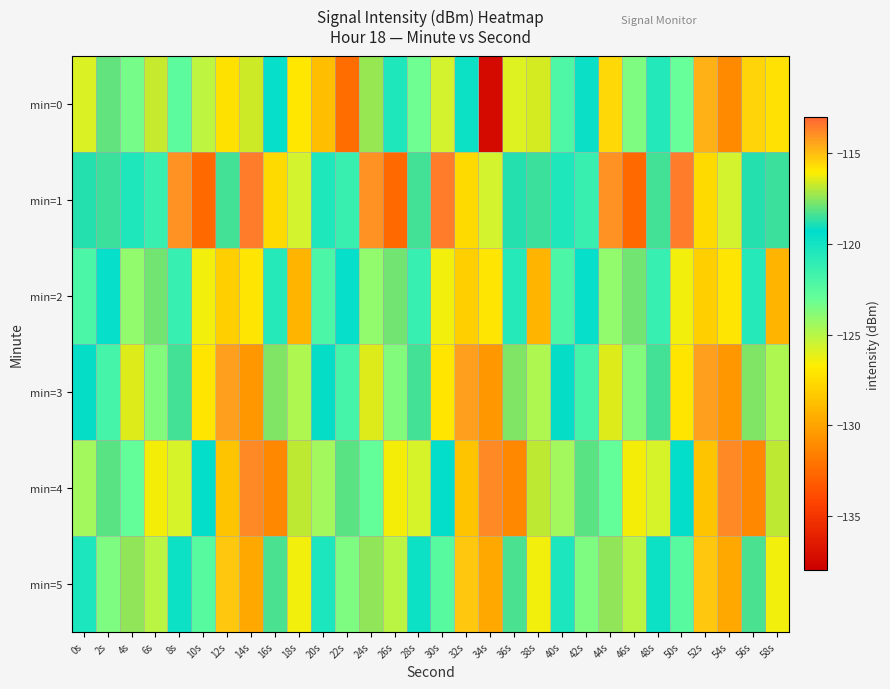

What is the minimum value shown in the chart?

-137.4